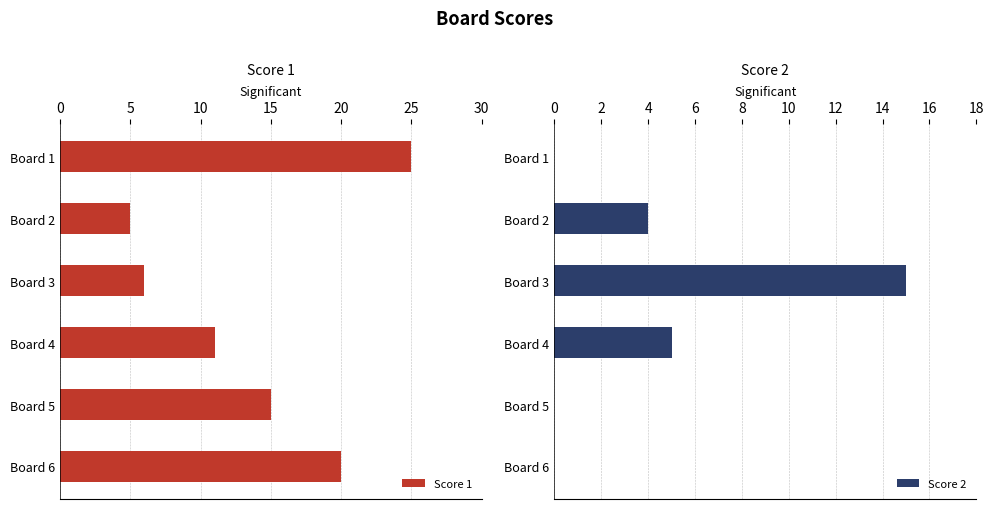

The Score 2 series shows 5 at Board 4. True or false?

True